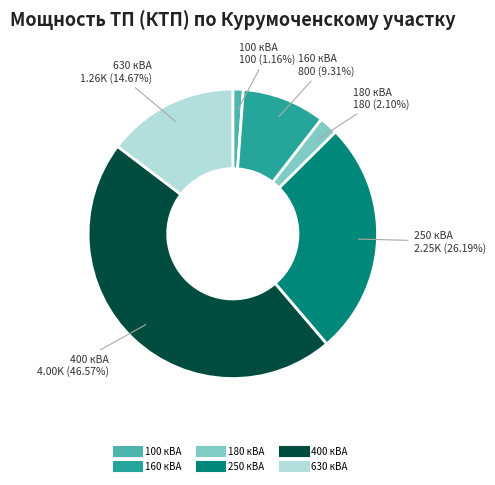

Is there a majority slice in this chart?

No